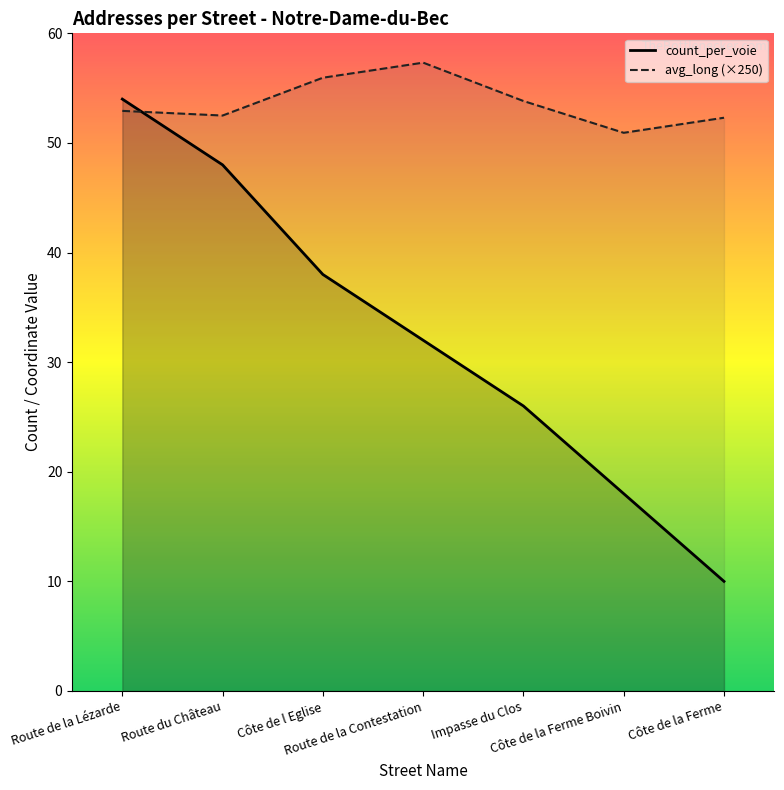

Rank the series at Côte de la Ferme Boivin from highest to lowest value.

avg_long (×250), count_per_voie